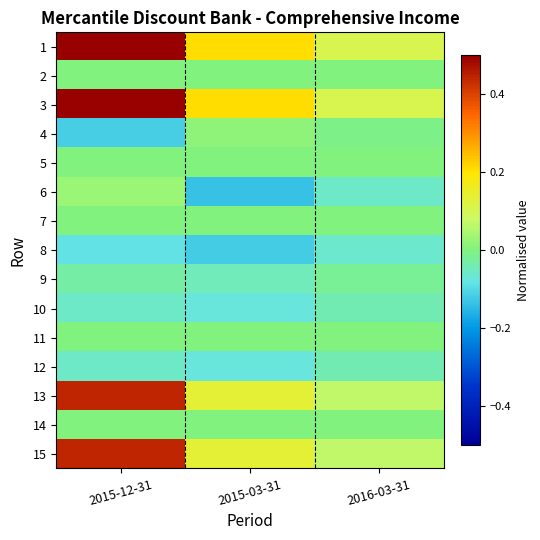

What is the maximum value shown in the chart?

0.5